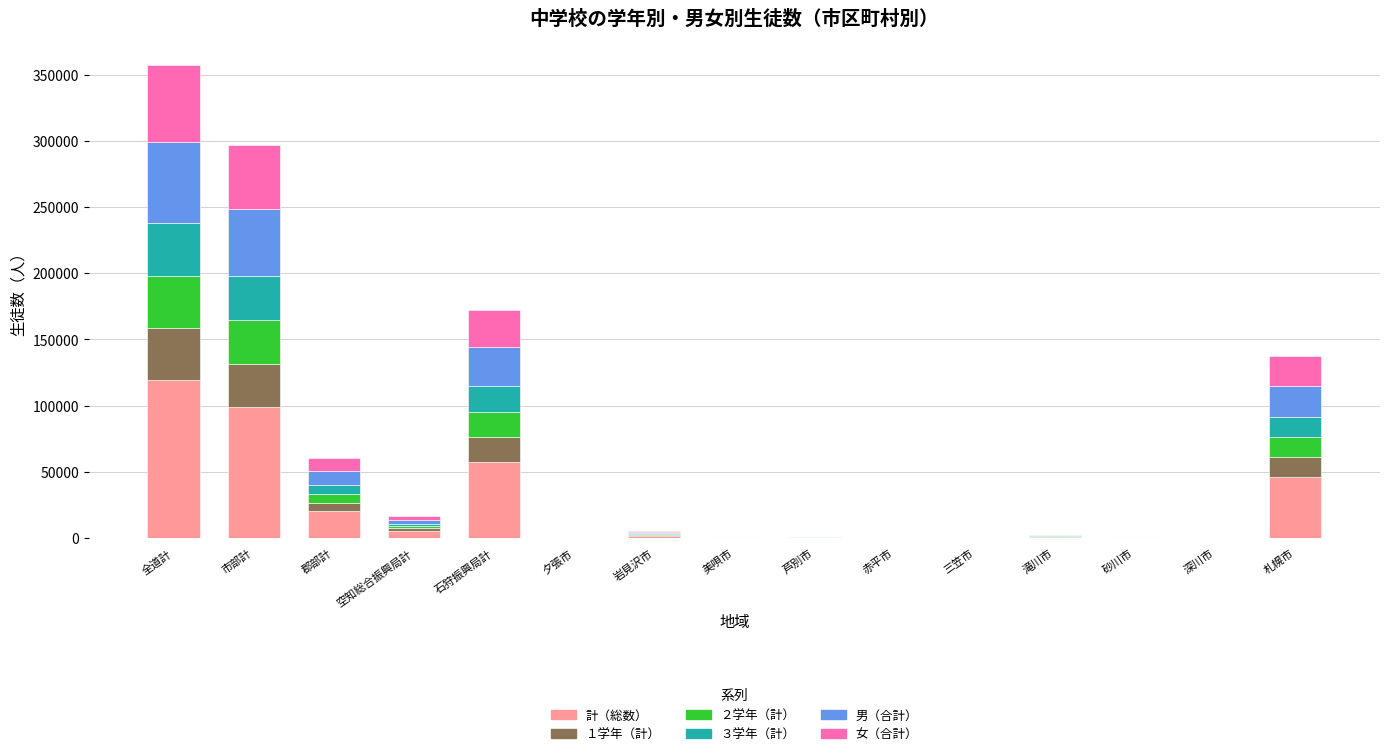

What is the maximum value for 計（総数）?

119115